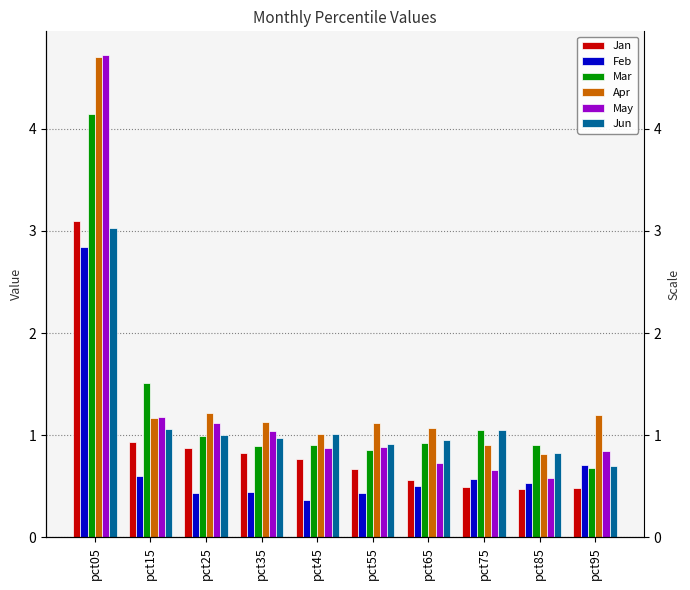

What is the sum of the Jun values at pct25 and pct65?

1.9